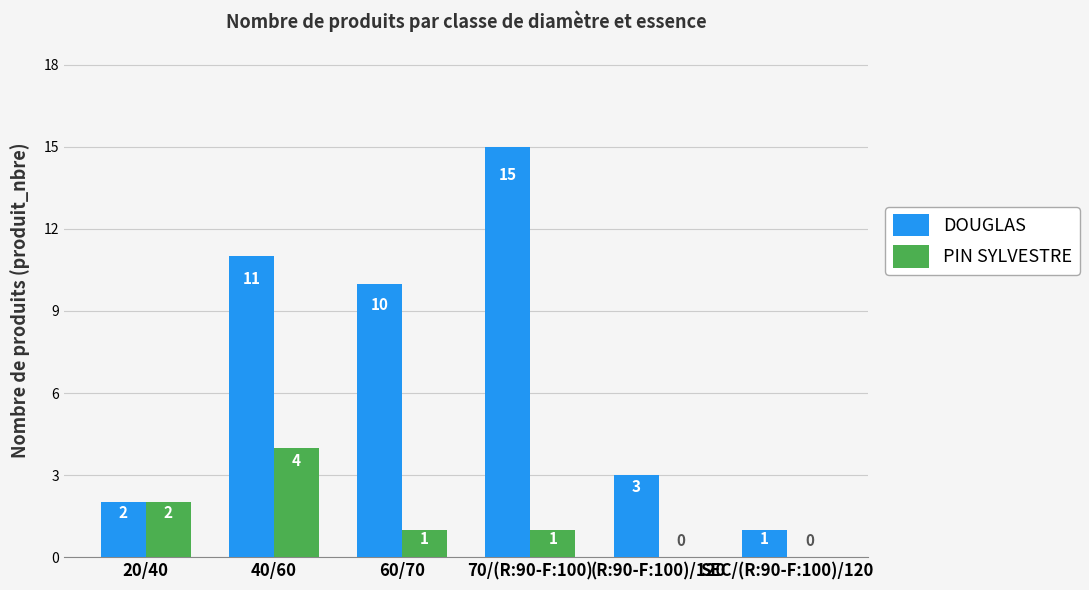

The DOUGLAS series shows 1 at SEC/(R:90-F:100)/120. True or false?

True